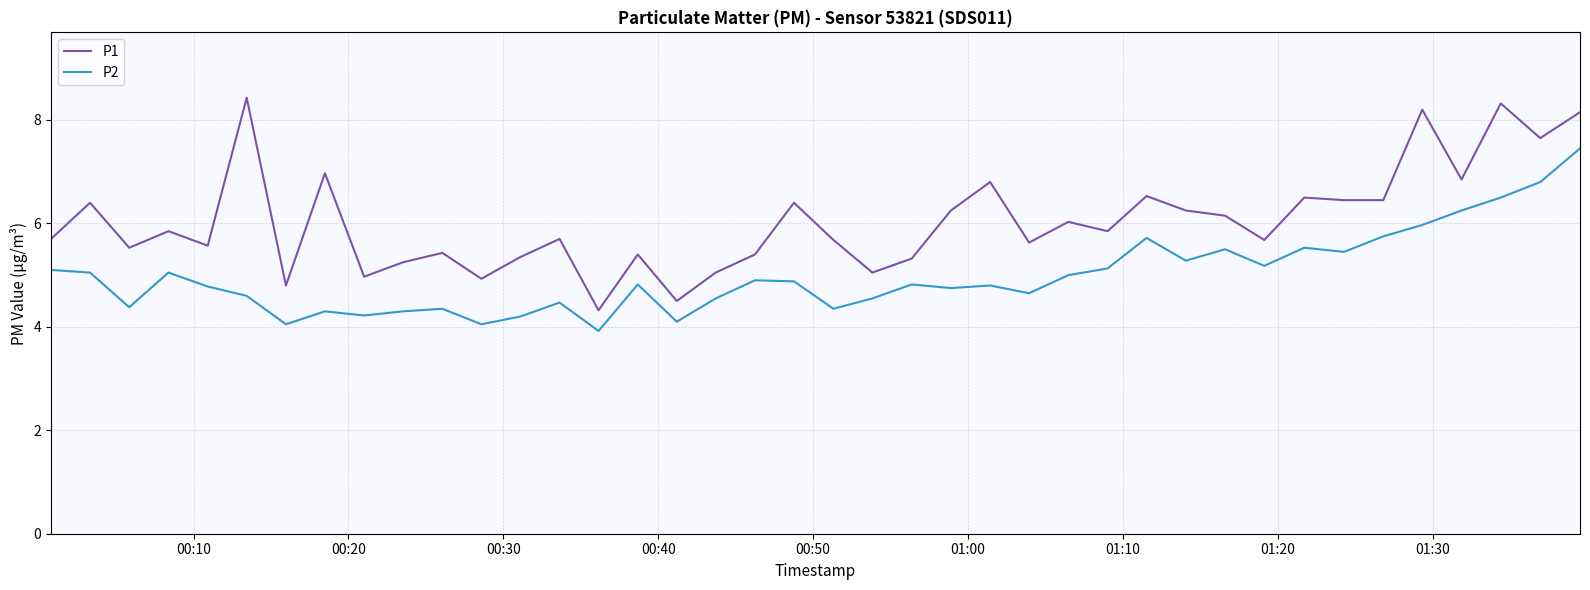

True or false: P2 and P1 intersect in this chart.

False